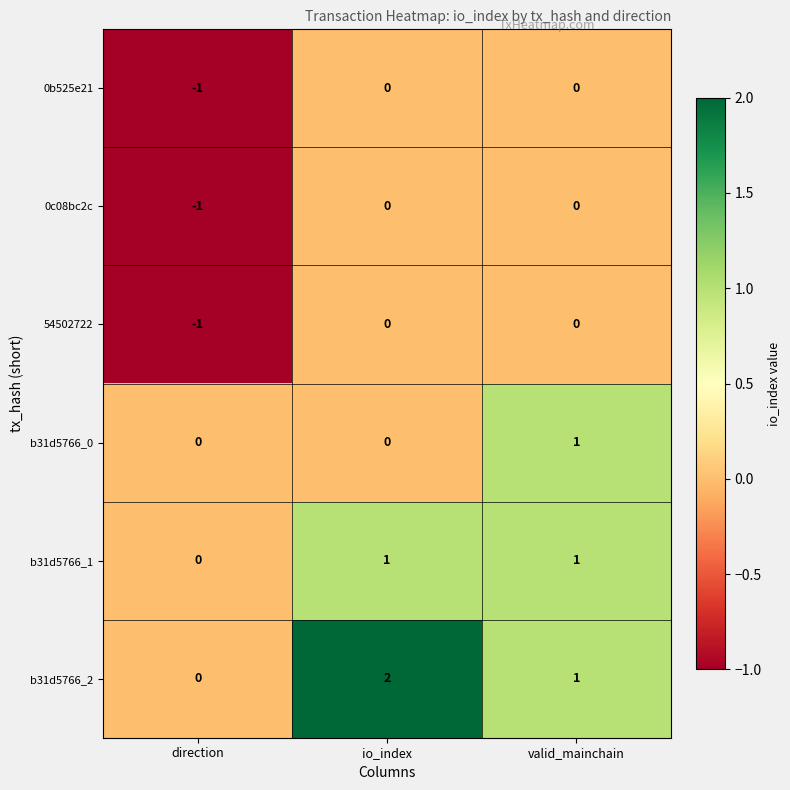

What is the difference between the highest and lowest values at direction?

1